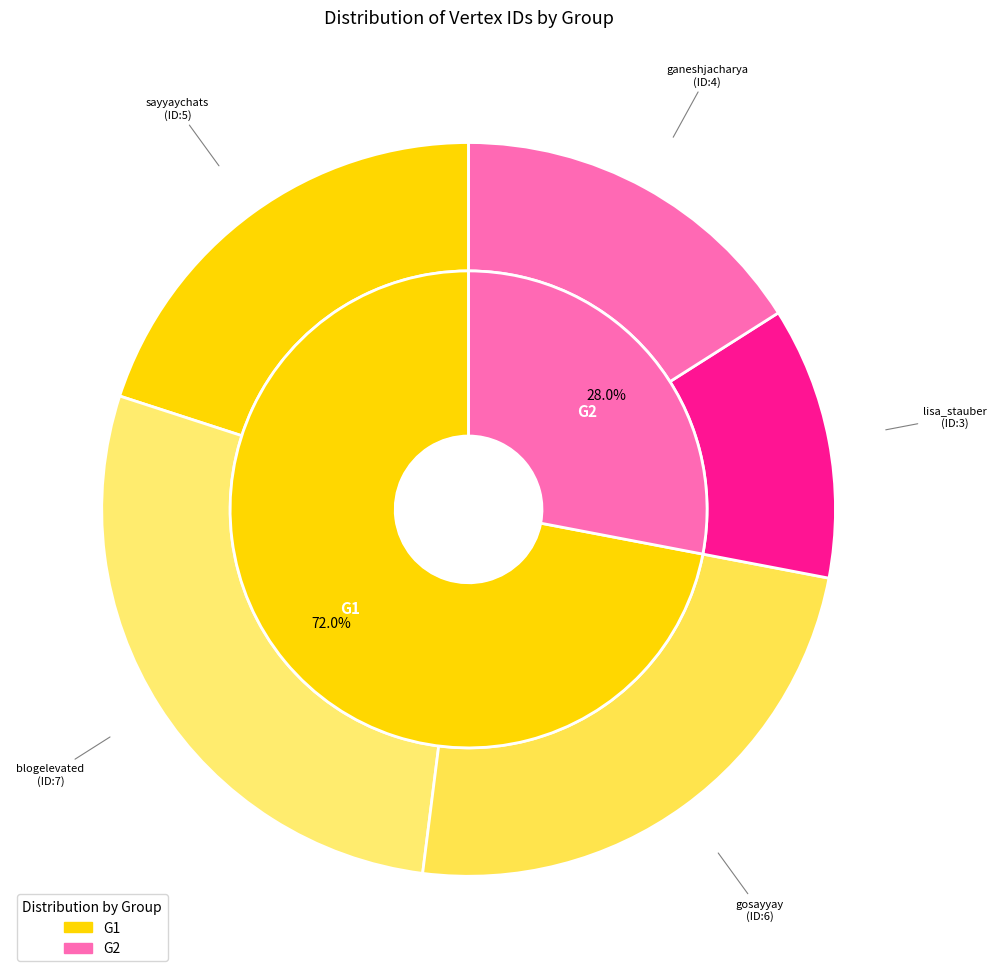

What portion of the pie excludes lisa_stauber?

88.0%